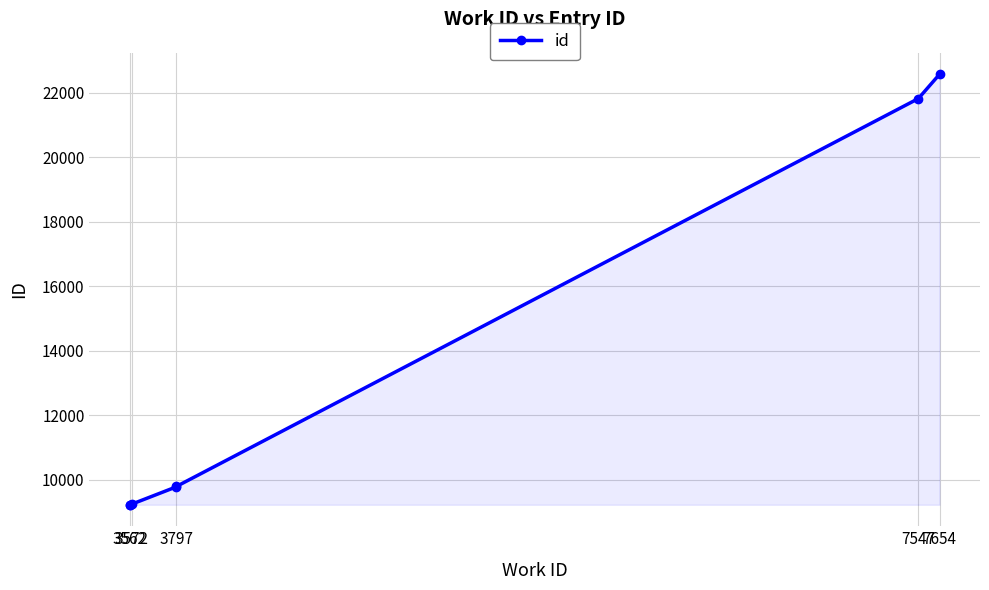

Which label corresponds to the smallest value in the chart?

3562